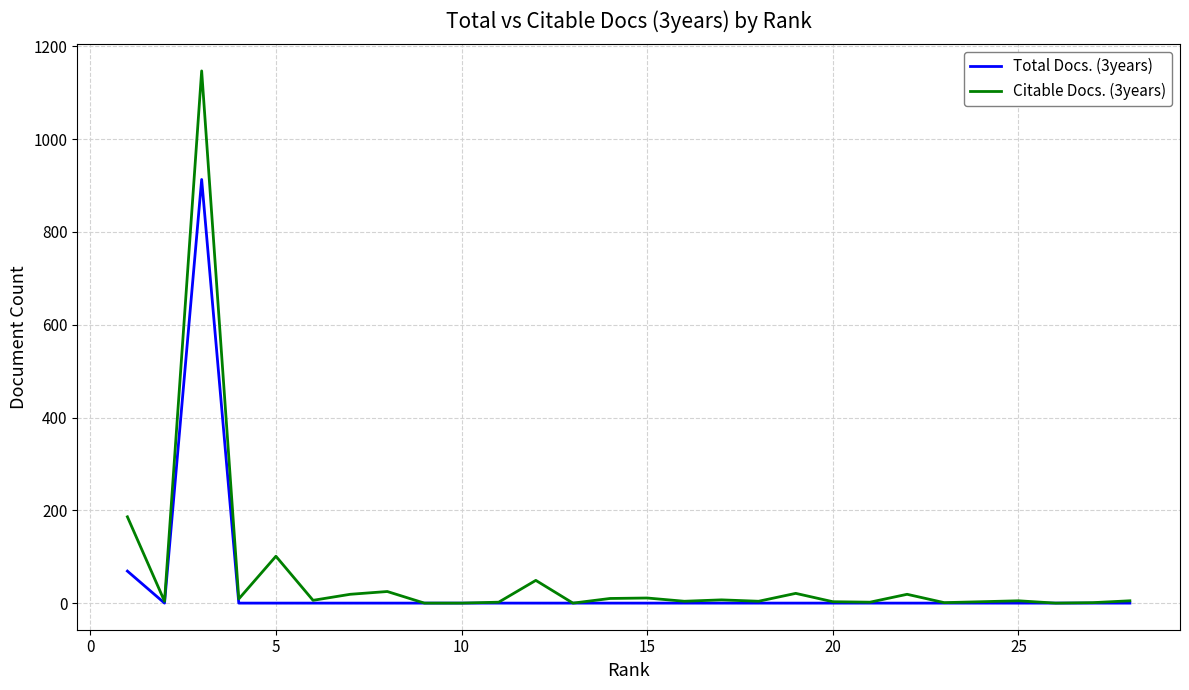

What is the maximum value shown in the chart?

1147